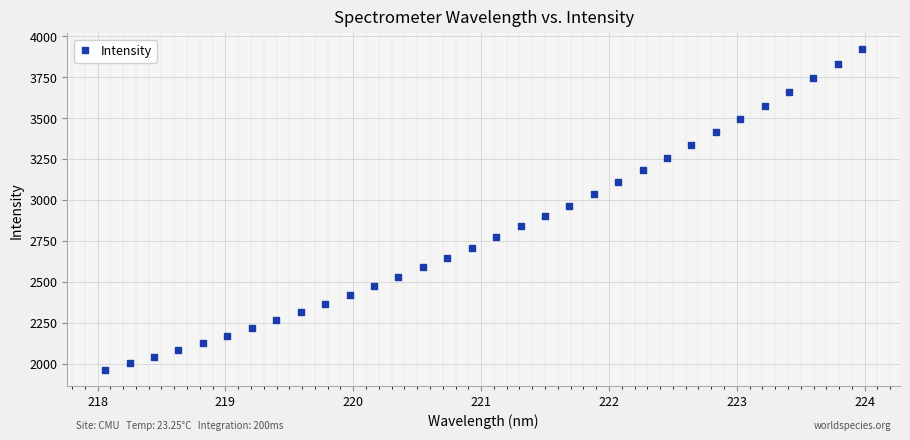

What is the range of Y values (max minus min)?

1955.8